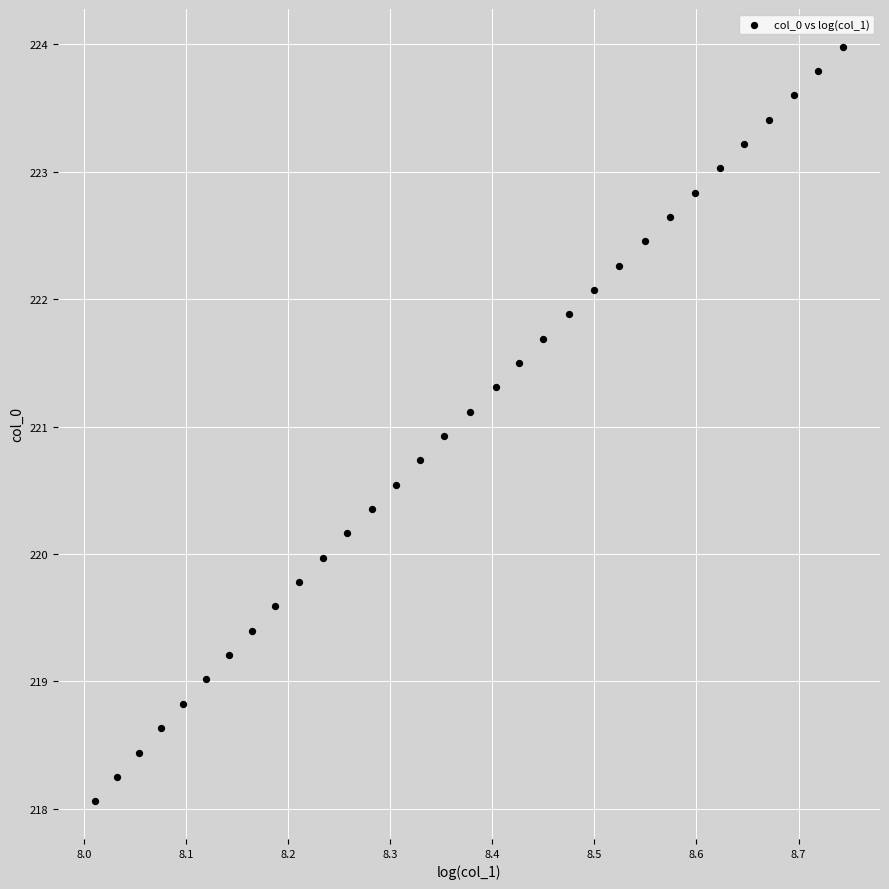

What is the range of Y values (max minus min)?

5.9